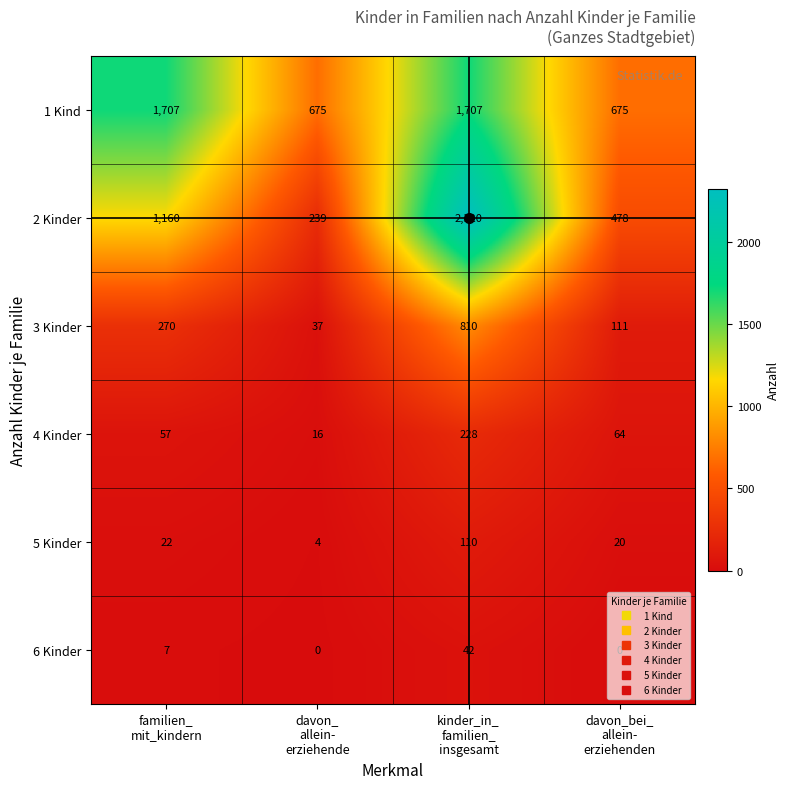

Which series has the largest total across all categories?

1 Kind